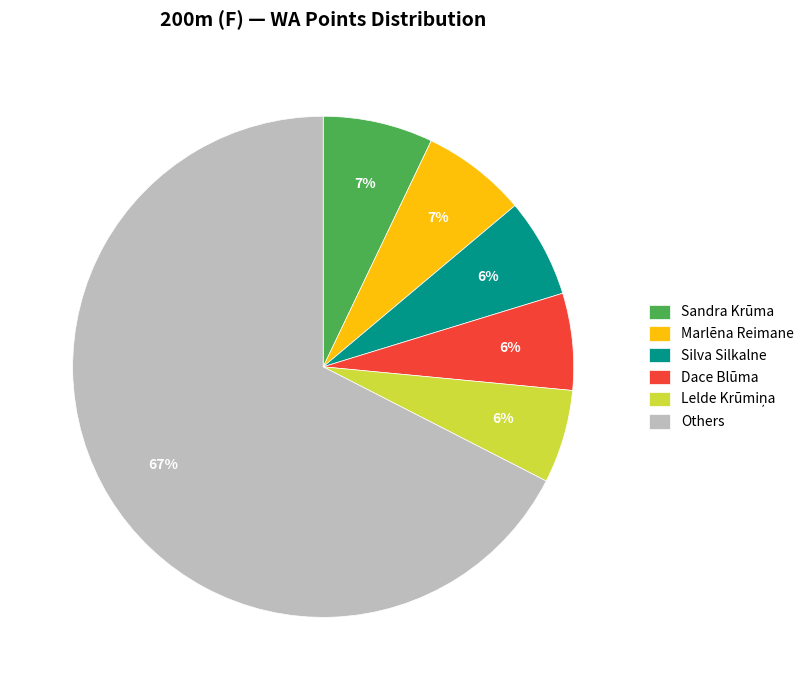

To the nearest percent, what is the combined percentage of Dace Blūma and Sandra Krūma?

13%